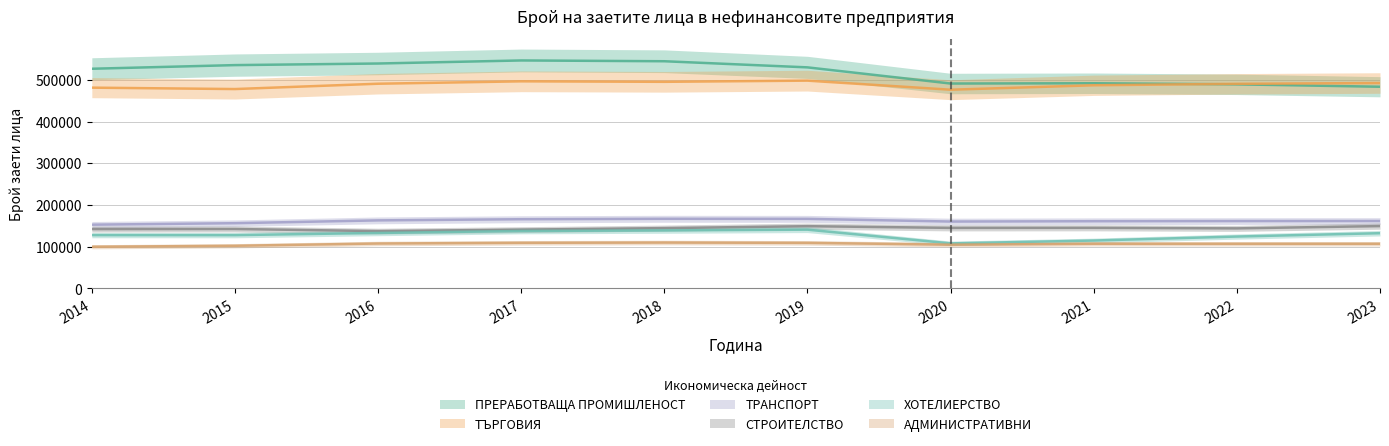

Is this an area chart (filled region under the line)?

No